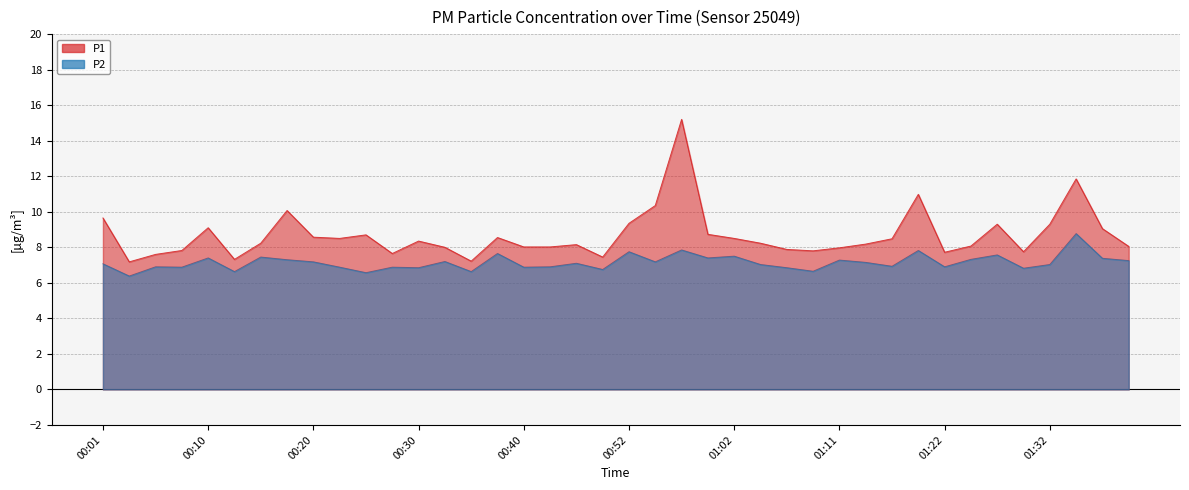

Which has a higher value, 00:20 or 00:08?

00:20